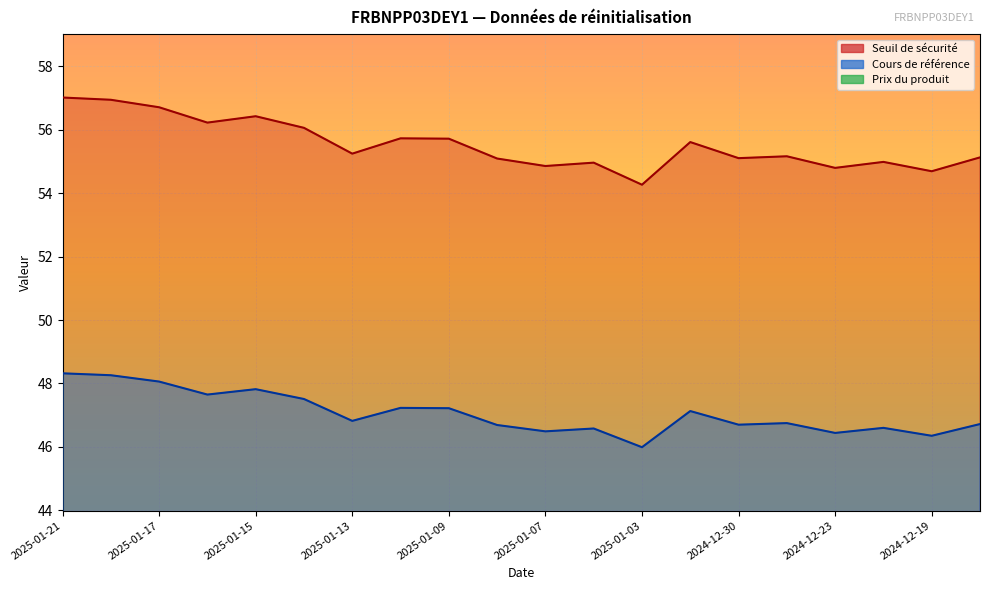

In Seuil de sécurité, how many points are lower than both neighbors (excluding endpoints)?

7